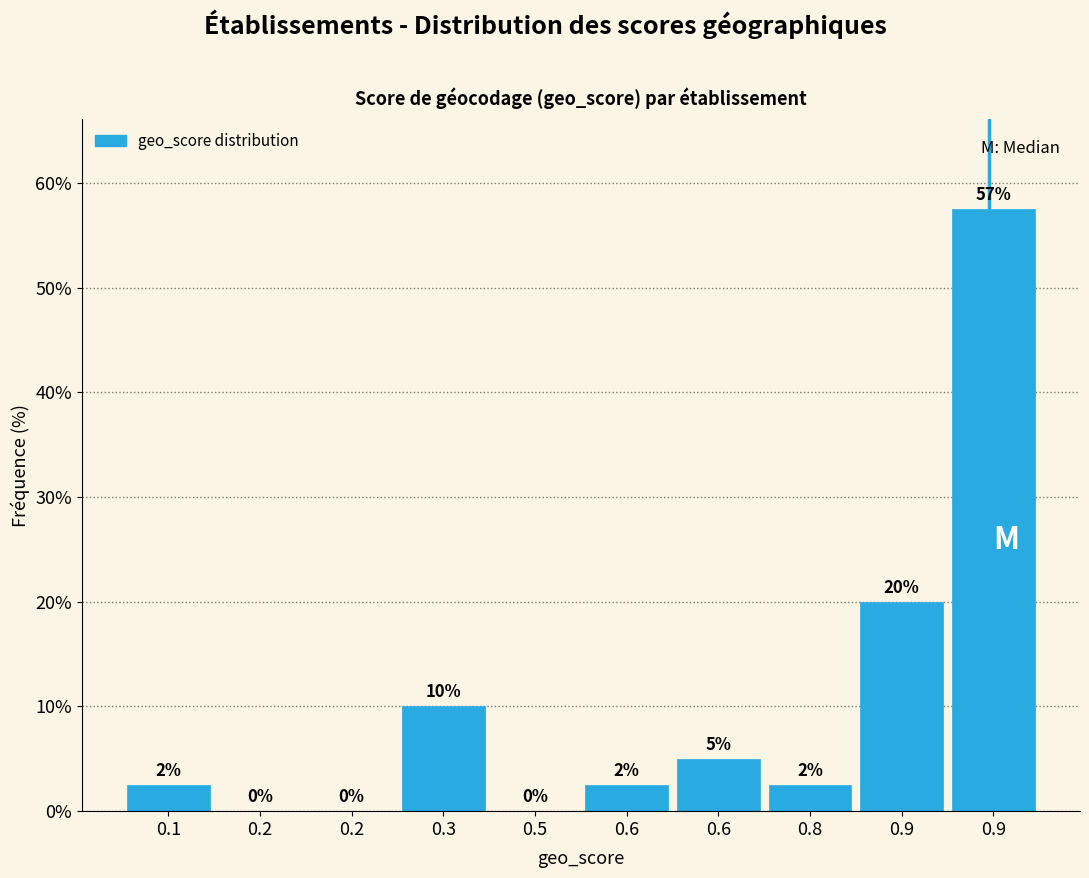

How many categories are shown in the chart?

10